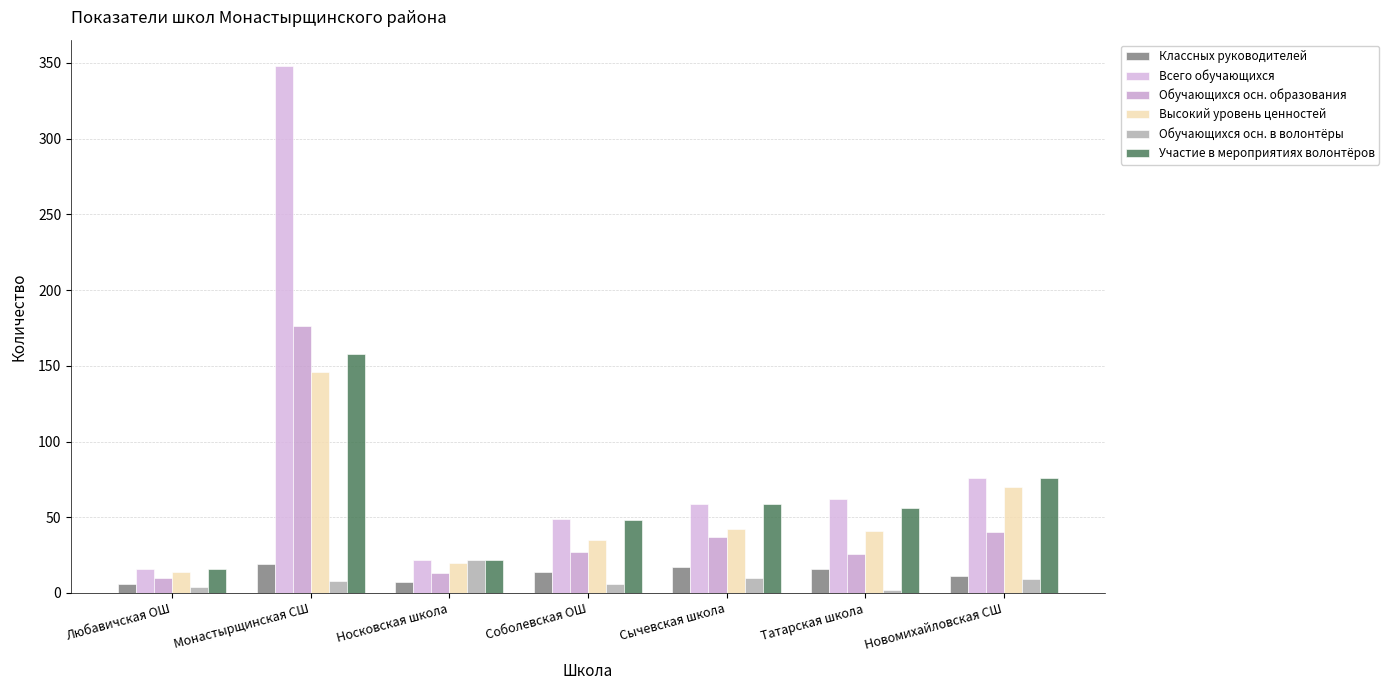

What position from the left is Сычевская школа?

5